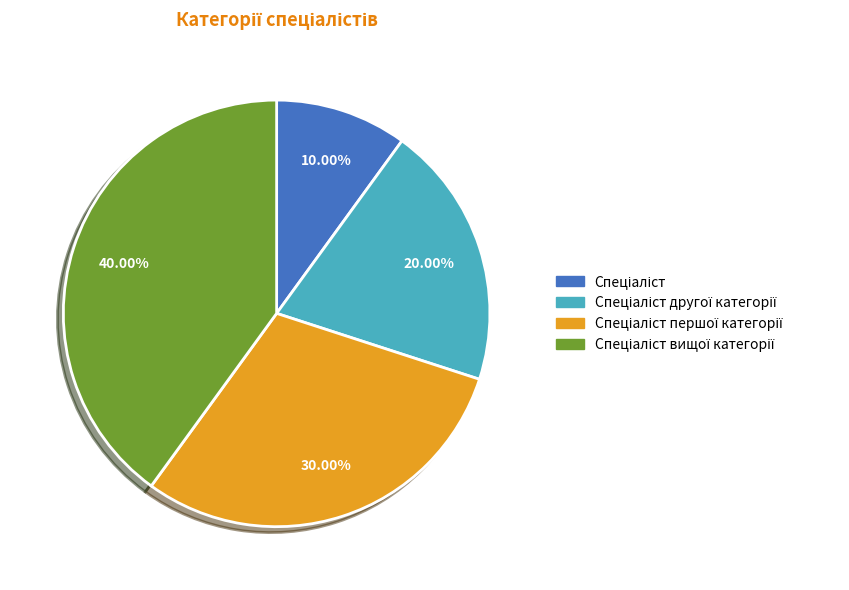

Is there any slice that represents more than half of the pie?

No